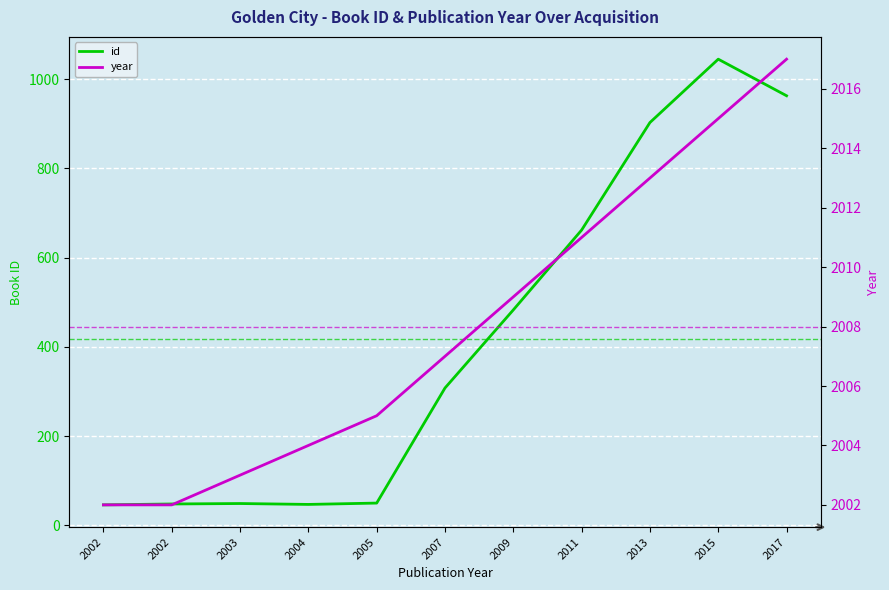

Where is year nearest to the value 2009?

2009